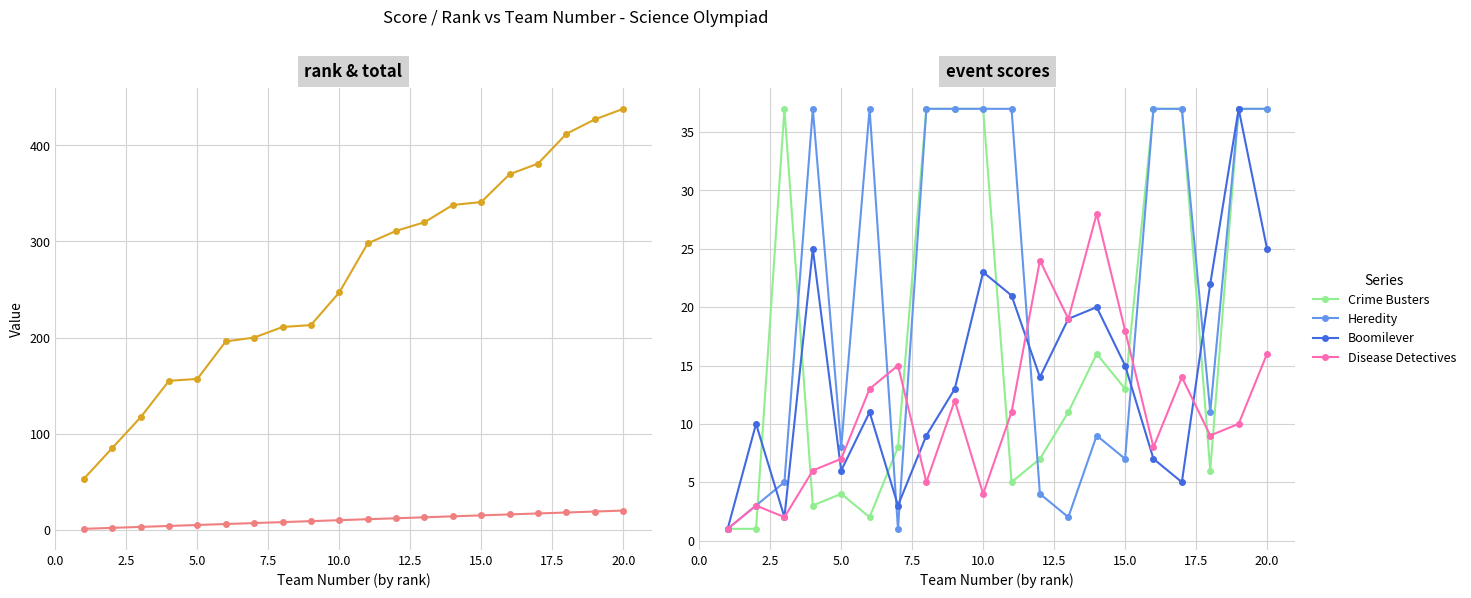

What is the highest value of the Heredity series?

37